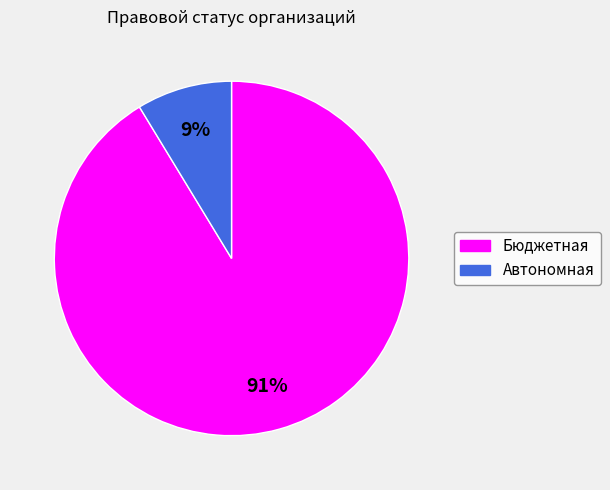

To the nearest percent, what is the average slice percentage?

50%